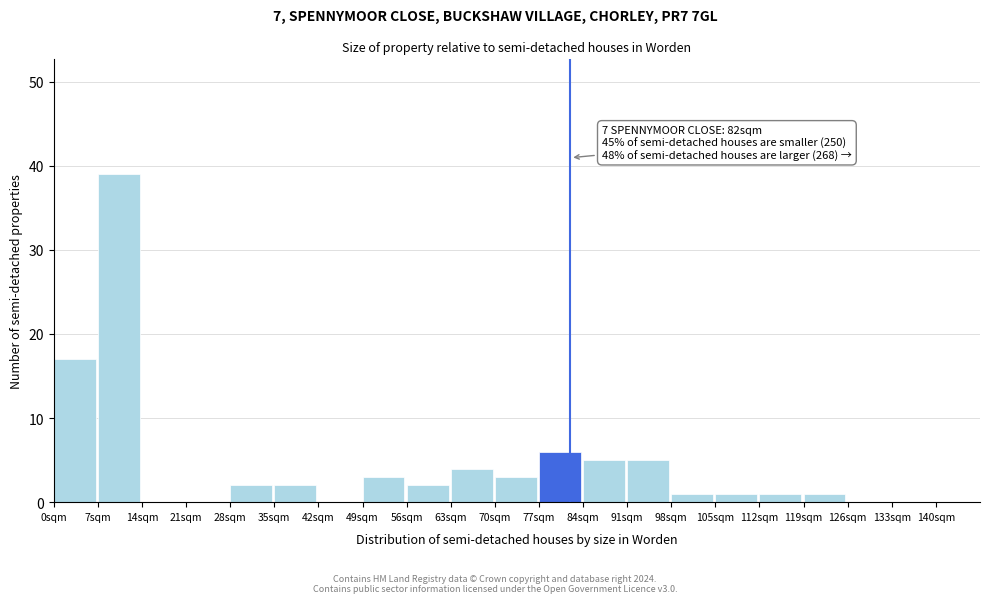

Over which range of the x-axis is the bar tallest?

7 to 14